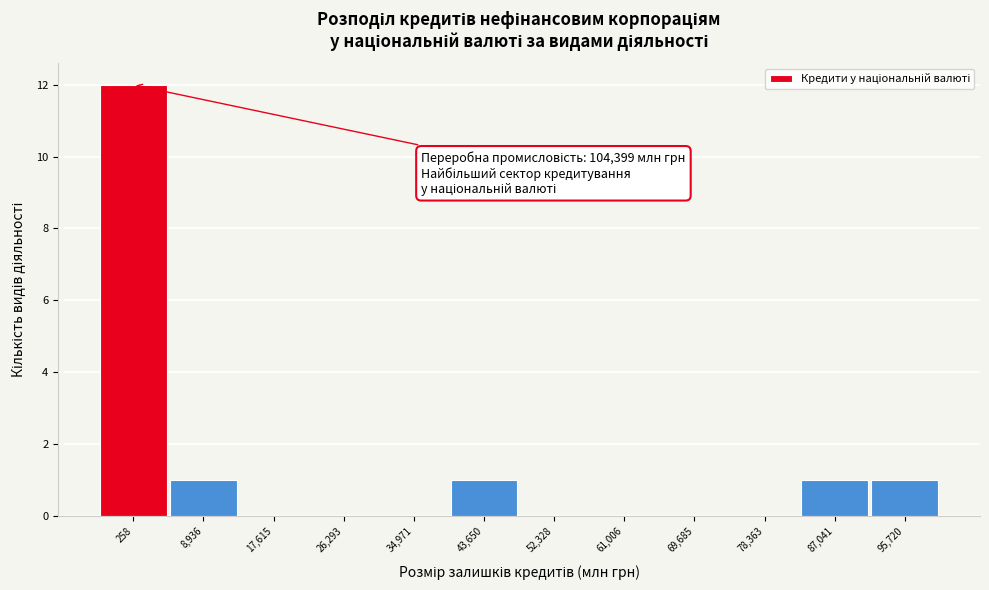

Reading left to right, list all the values displayed in this chart.

258=12	8,936=1	17,615=0	26,293=0	34,971=0	43,650=1	52,328=0	61,006=0	69,685=0	78,363=0	87,041=1	95,720=1